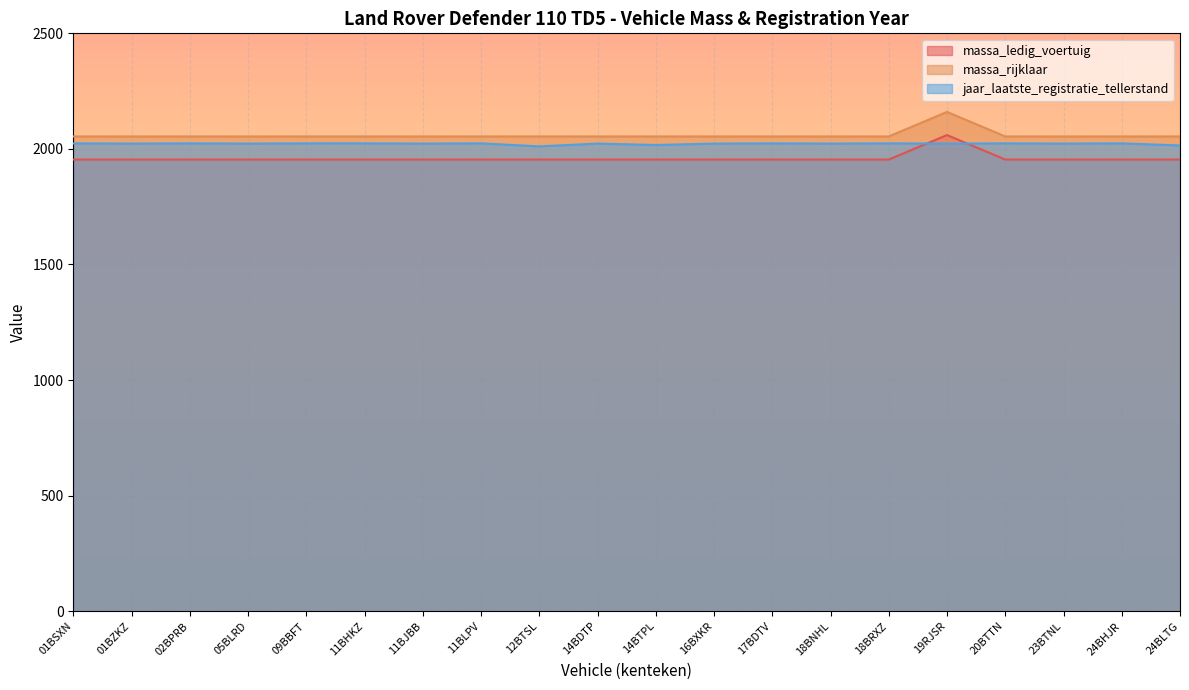

The value of jaar_laatste_registratie_tellerstand at 18BRXZ is 3513. True or false?

False